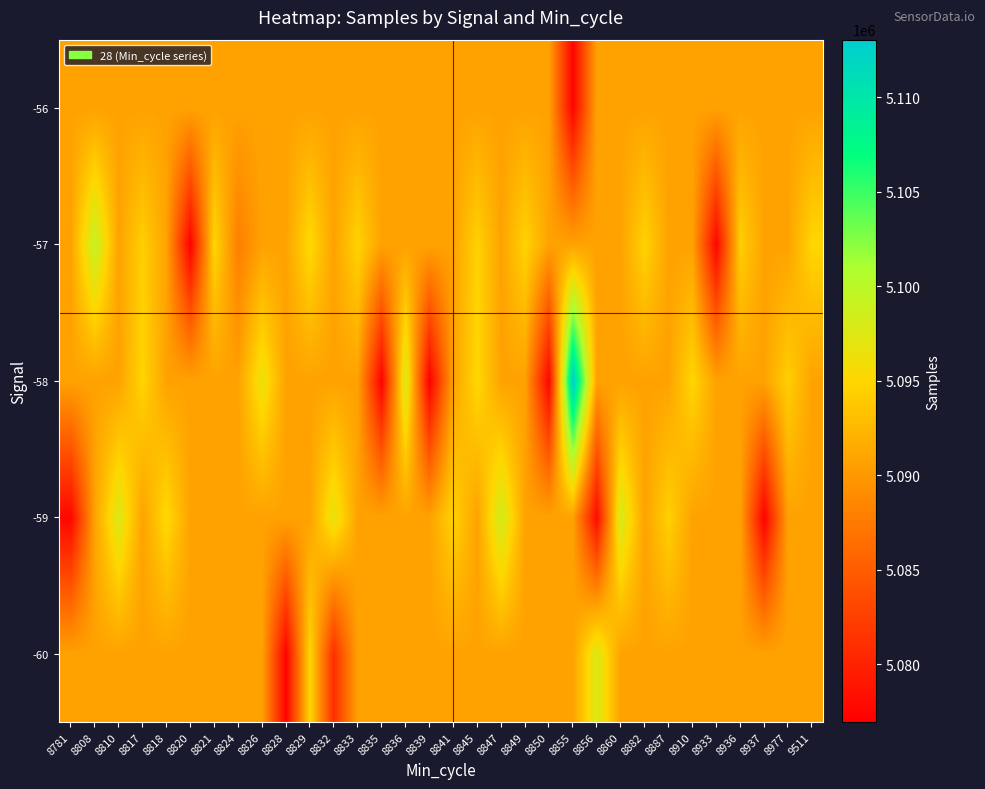

Reading right to left, transcribe all the data shown in this chart.

-60: 9511=5090792.2	8977=5090792.2	8937=5090792.2	8936=5090792.2	8933=5090792.2	8910=5090792.2	8887=5090792.2	8882=5090792.2	8860=5090792.2	8856=5097656.0	8855=5090792.2	8850=5090792.2	8849=5090792.2	8847=5090792.2	8845=5090792.2	8841=5090792.2	8839=5090792.2	8836=5090792.2	8835=5090792.2	8833=5090792.2	8832=5081064.0	8829=5095005.0	8828=5077234.0	8826=5090792.2	8824=5090792.2	8821=5090792.2	8820=5090792.2	8818=5090792.2	8817=5090792.2	8810=5090792.2	8808=5090792.2	8781=5090792.2
-59: 9511=5090792.2	8977=5090792.2	8937=5077192.0	8936=5090792.2	8933=5090792.2	8910=5090792.2	8887=5094541.0	8882=5090792.2	8860=5098089.0	8856=5077996.0	8855=5090792.2	8850=5090792.2	8849=5090792.2	8847=5098449.0	8845=5090792.2	8841=5094649.0	8839=5090792.2	8836=5090792.2	8835=5090792.2	8833=5090792.2	8832=5096845.0	8829=5090792.2	8828=5090792.2	8826=5090792.2	8824=5090792.2	8821=5090792.2	8820=5090792.2	8818=5095266.0	8817=5090792.2	8810=5097677.0	8808=5090792.2	8781=5077655.0
-58: 9511=5090792.2	8977=5094386.0	8937=5090792.2	8936=5090792.2	8933=5090792.2	8910=5094925.0	8887=5090792.2	8882=5090792.2	8860=5090792.2	8856=5090792.2	8855=5113043.0	8850=5077418.0	8849=5090792.2	8847=5090792.2	8845=5095112.0	8841=5090792.2	8839=5076950.0	8836=5098165.0	8835=5077214.0	8833=5090792.2	8832=5090792.2	8829=5090792.2	8828=5090792.2	8826=5096508.5	8824=5090792.2	8821=5090792.2	8820=5090792.2	8818=5090792.2	8817=5094800.0	8810=5090792.2	8808=5090792.2	8781=5090792.2
-57: 9511=5094978.0	8977=5090792.2	8937=5090792.2	8936=5094406.0	8933=5077516.0	8910=5090792.2	8887=5090792.2	8882=5094690.0	8860=5090792.2	8856=5090792.2	8855=5090792.2	8850=5090792.2	8849=5094754.0	8847=5090792.2	8845=5094665.0	8841=5090792.2	8839=5090792.2	8836=5090792.2	8835=5090792.2	8833=5094742.0	8832=5090792.2	8829=5095339.0	8828=5090792.2	8826=5090792.2	8824=5087919.5	8821=5094911.0	8820=5077157.0	8818=5090792.2	8817=5094414.0	8810=5090792.2	8808=5099337.0	8781=5090792.2
-56: 9511=5090792.2	8977=5090792.2	8937=5090792.2	8936=5090792.2	8933=5090792.2	8910=5090792.2	8887=5090792.2	8882=5090792.2	8860=5090792.2	8856=5090792.2	8855=5077436.0	8850=5090792.2	8849=5090792.2	8847=5090792.2	8845=5090792.2	8841=5090792.2	8839=5090792.2	8836=5090792.2	8835=5090792.2	8833=5090792.2	8832=5090792.2	8829=5090792.2	8828=5090792.2	8826=5090792.2	8824=5090792.2	8821=5090792.2	8820=5090792.2	8818=5090792.2	8817=5090792.2	8810=5090792.2	8808=5090792.2	8781=5090792.2